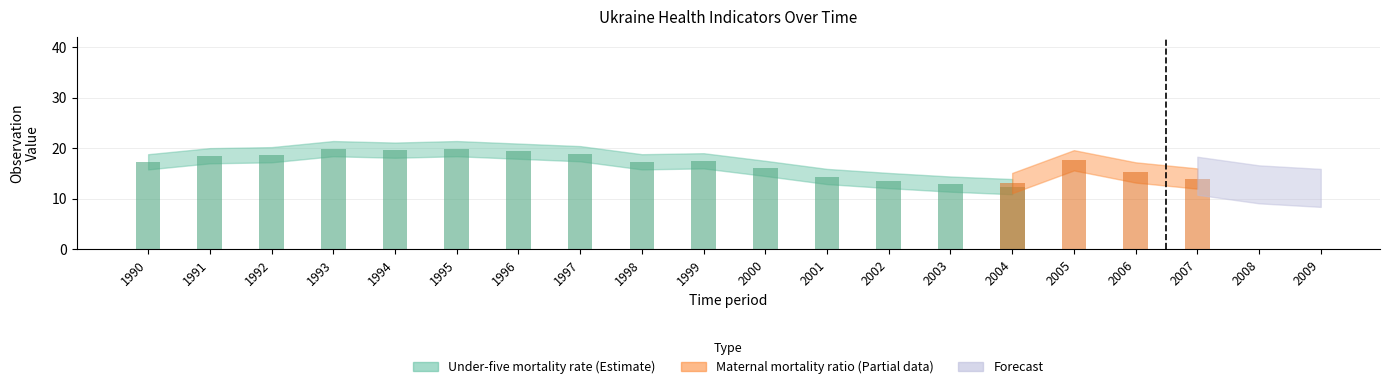

Does the chart contain stacked bars?

No